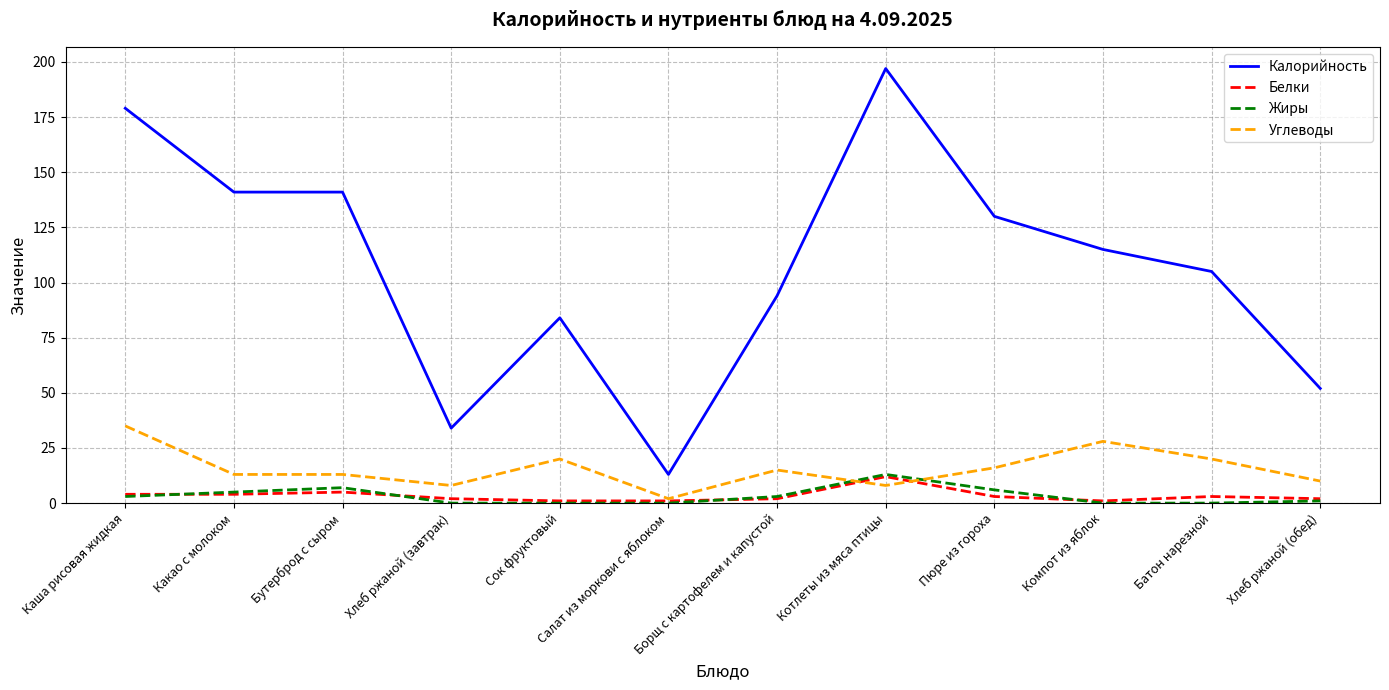

Reading right to left, extract all data points from this chart.

Калорийность: 52	105	115	130	197	94	13	84	34	141	141	179
Белки: 2	3	1	3	12	2	1	1	2	5	4	4
Жиры: 1	0	0	6	13	3	0	0	0	7	5	3
Углеводы: 10	20	28	16	8	15	2	20	8	13	13	35